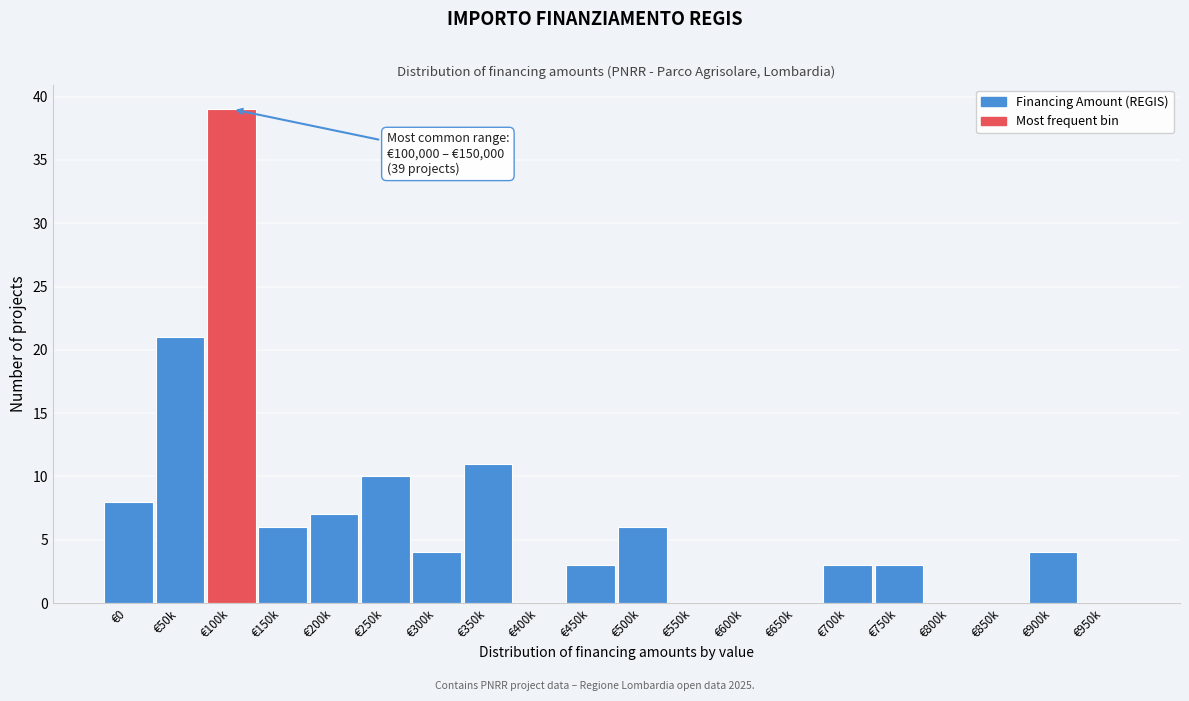

Reading left to right, extract all data points from this chart.

€0=8	€50k=21	€100k=39	€150k=6	€200k=7	€250k=10	€300k=4	€350k=11	€400k=0	€450k=3	€500k=6	€550k=0	€600k=0	€650k=0	€700k=3	€750k=3	€800k=0	€850k=0	€900k=4	€950k=0